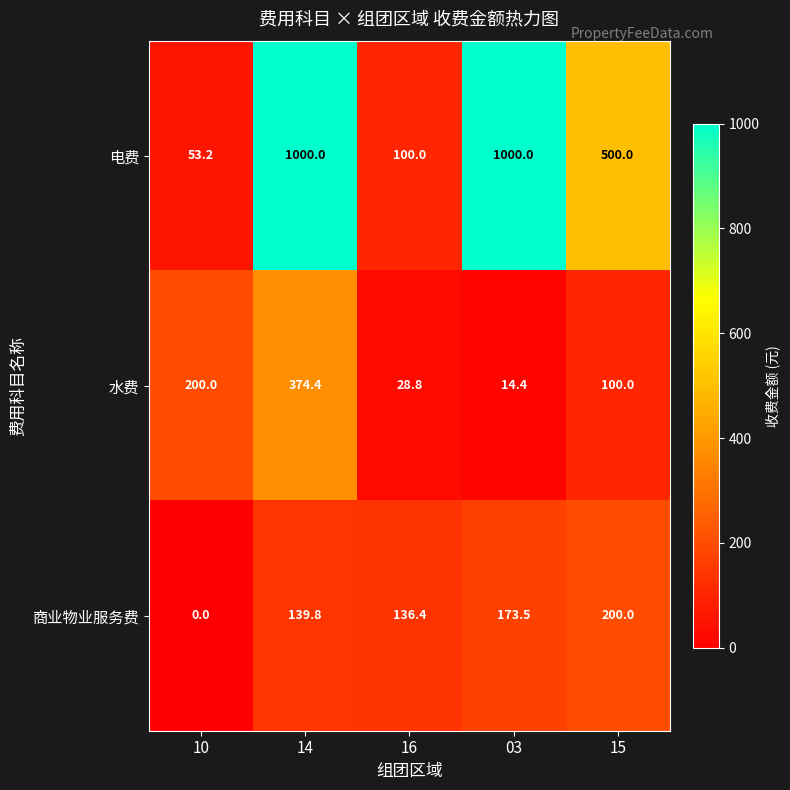

At which category does the chart reach its minimum across all series?

10